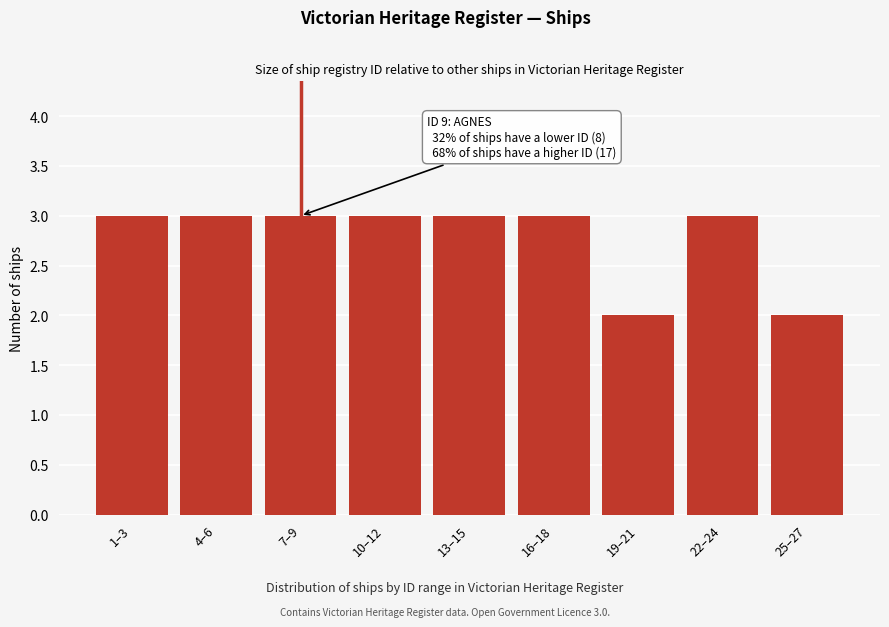

Reading left to right, transcribe all the data shown in this chart.

1–3=3	4–6=3	7–9=3	10–12=3	13–15=3	16–18=3	19–21=2	22–24=3	25–27=2